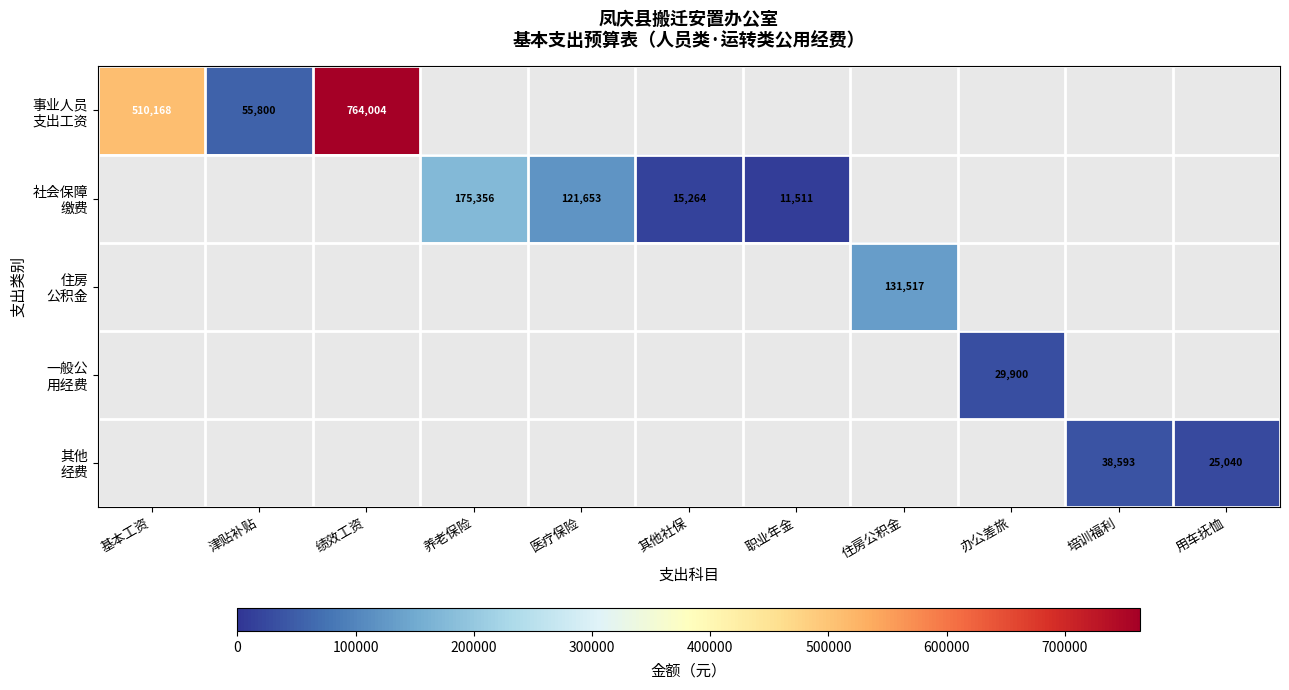

At how many categories does at least one series exceed 662645?

1